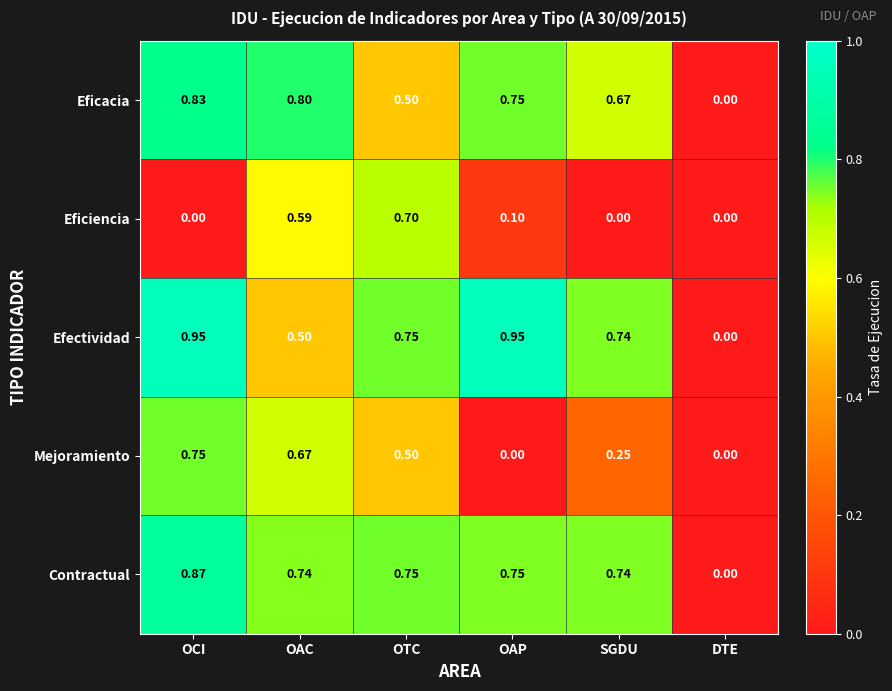

What is the difference between the highest and lowest values at SGDU?

0.7